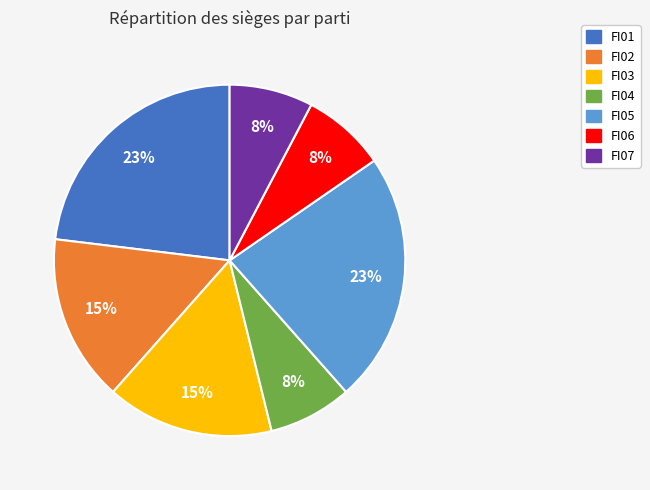

To the nearest percent, what is the difference between the largest and smallest slice percentages?

15%